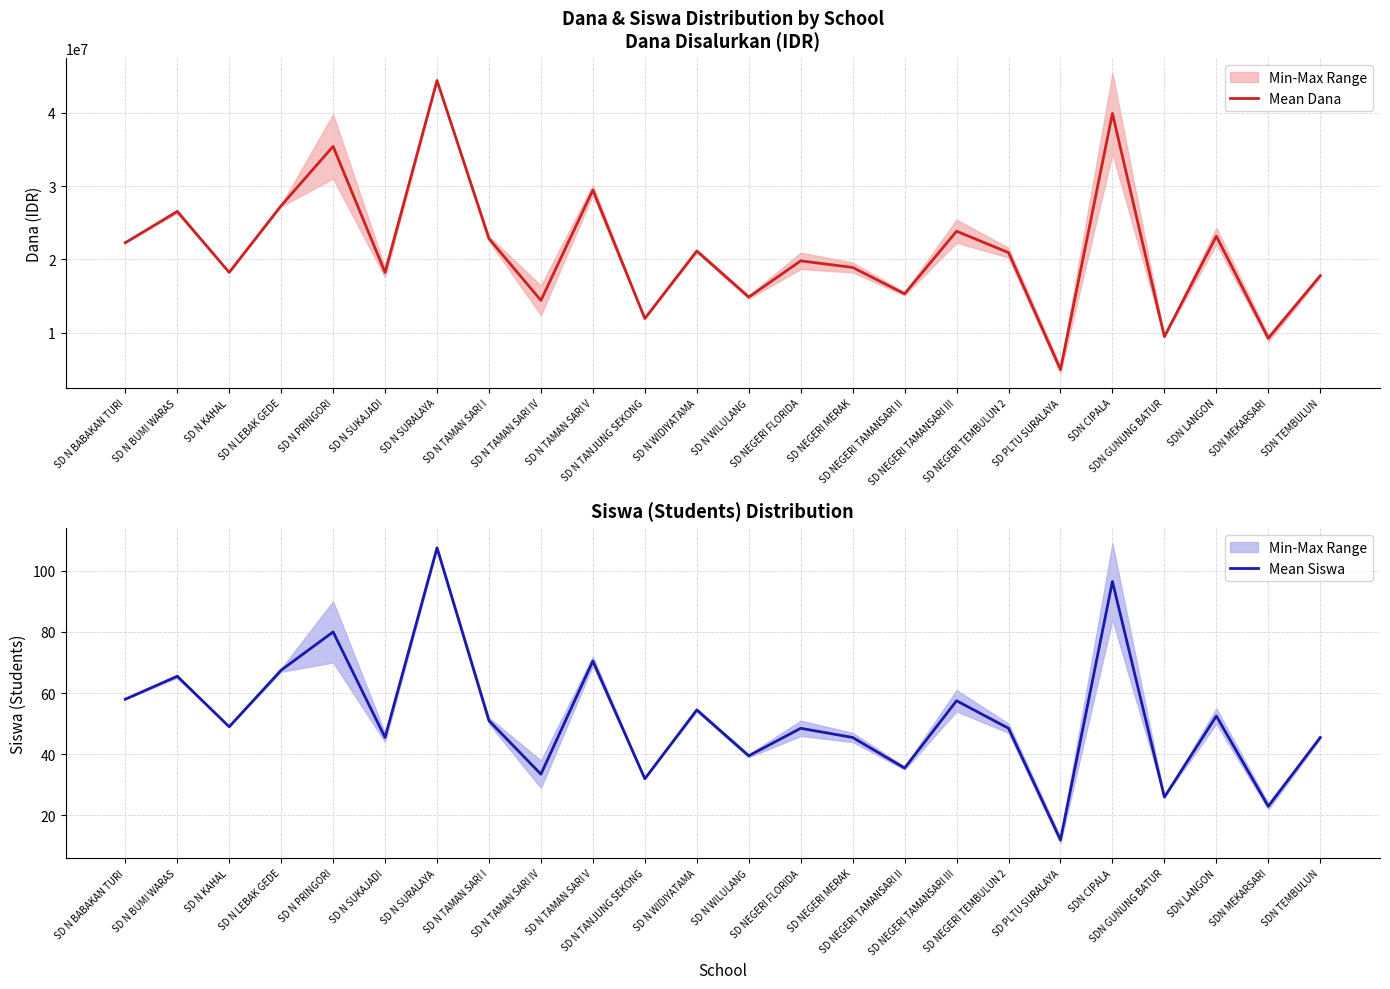

At which category does Mean Siswa reach its first local valley?

SD N KAHAL